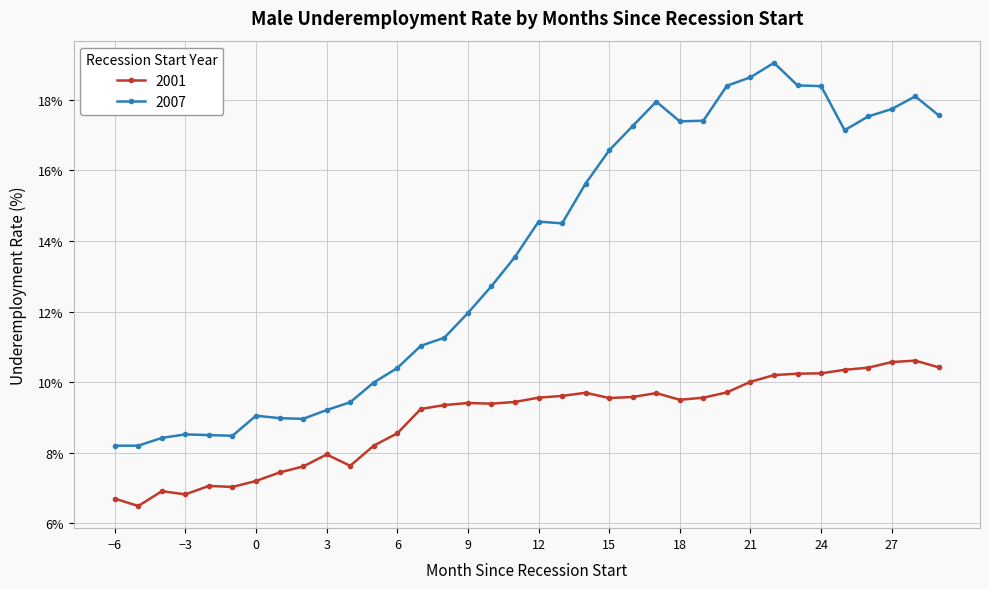

True or false: 2007 and 2001 intersect in this chart.

False